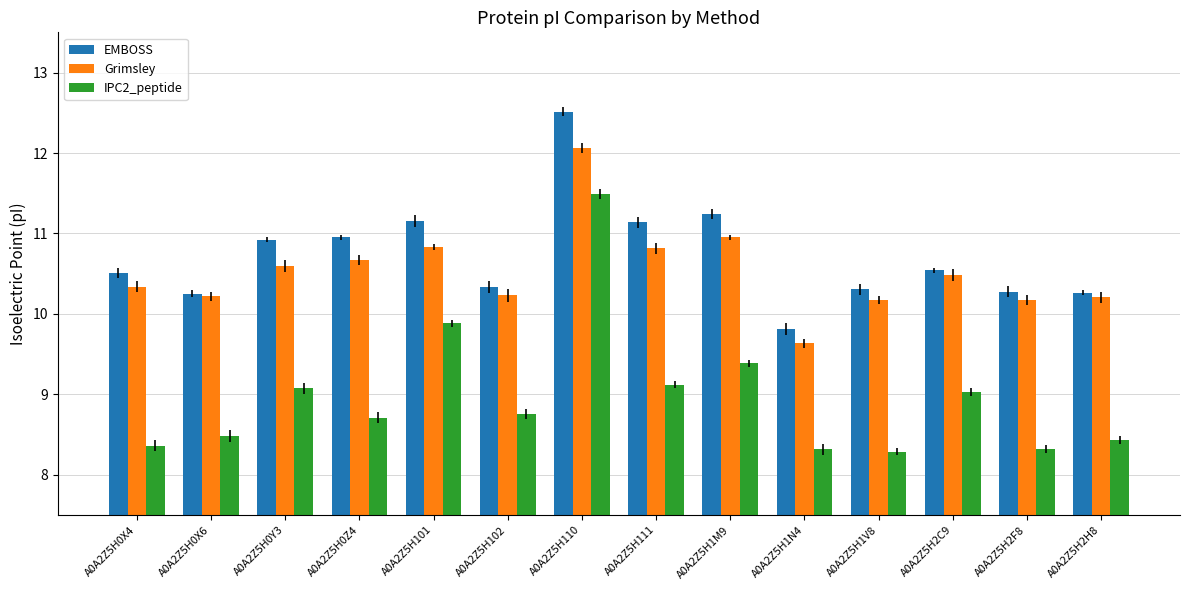

What is the highest value of the IPC2_peptide series?

11.5